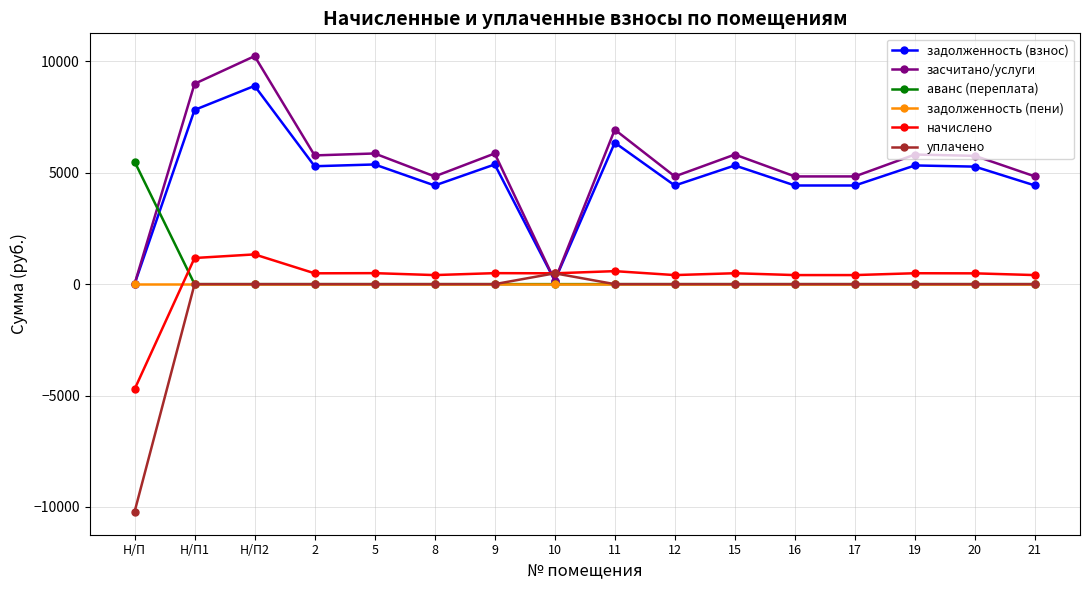

Is the value of аванс (переплата) at 10 greater than the value of засчитано/услуги at 17?

No